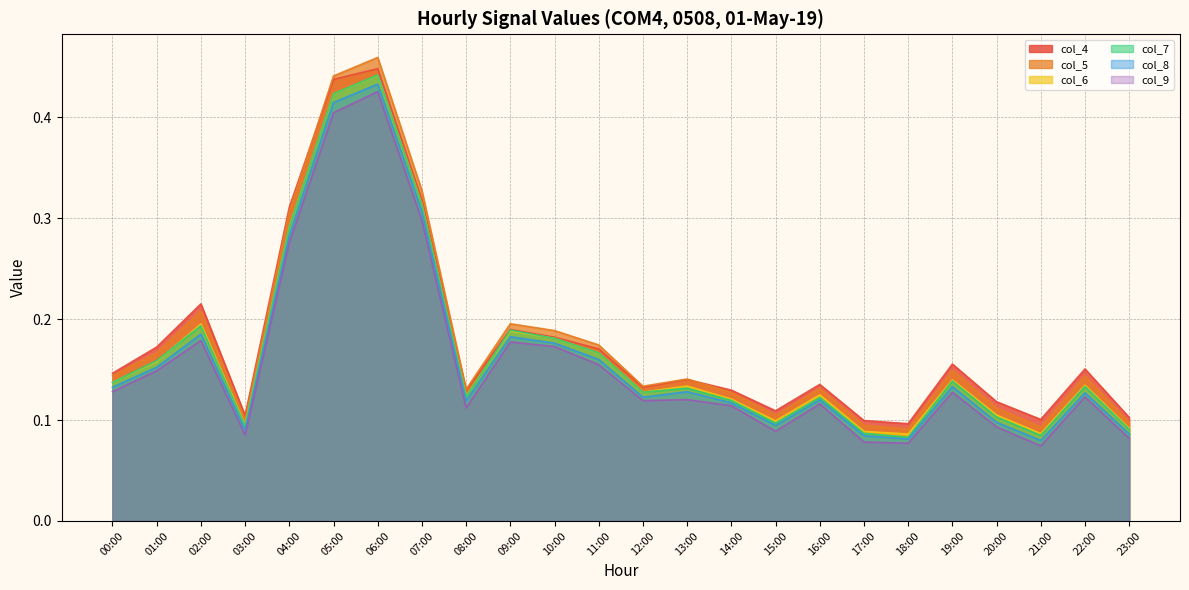

Read the col_6 value at 06:00.

0.4